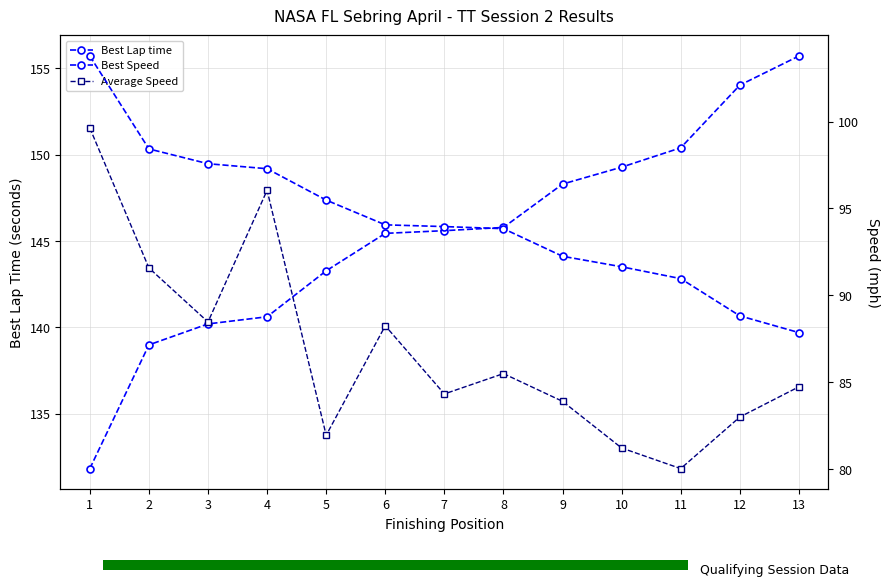

Which series has the largest total across all categories?

Best Lap time